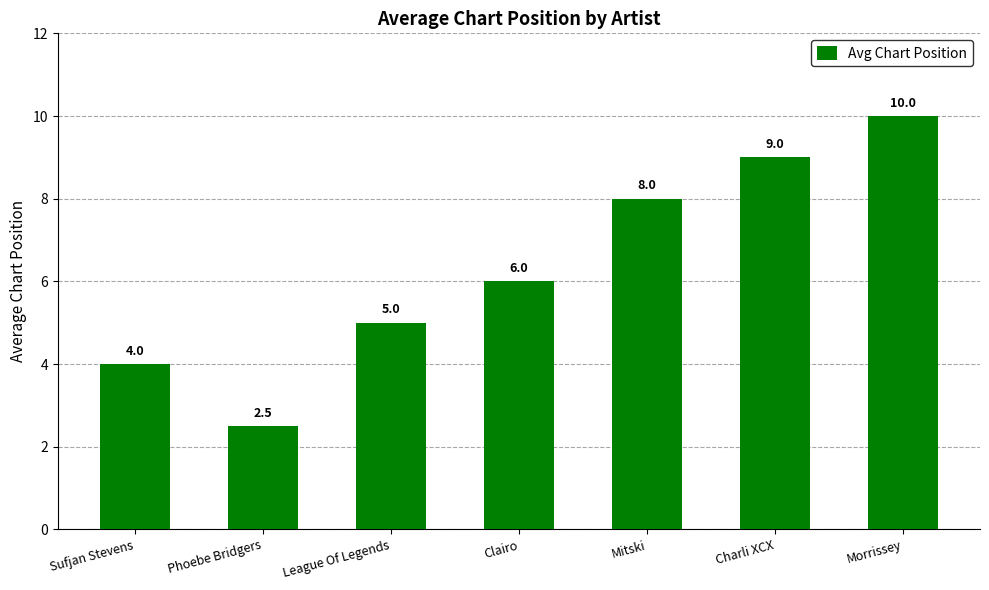

What is the label of the 1st bar from the right?

Morrissey